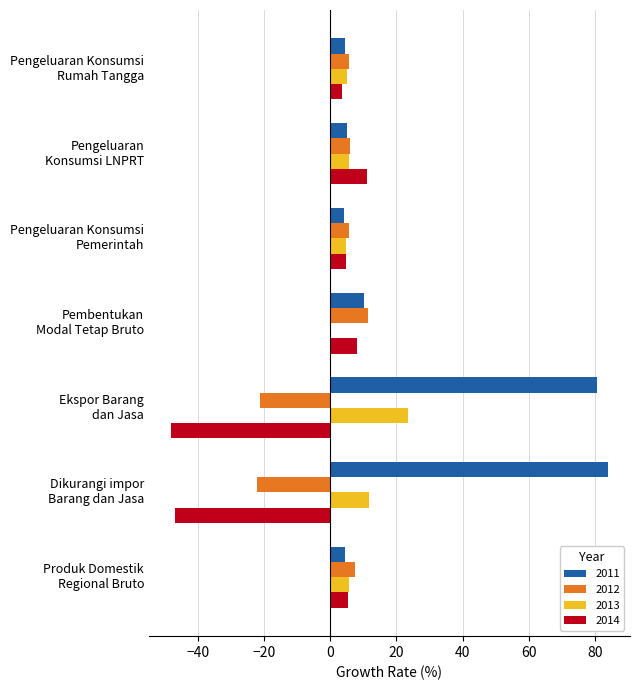

What is the average value of the 2011 series?

27.6